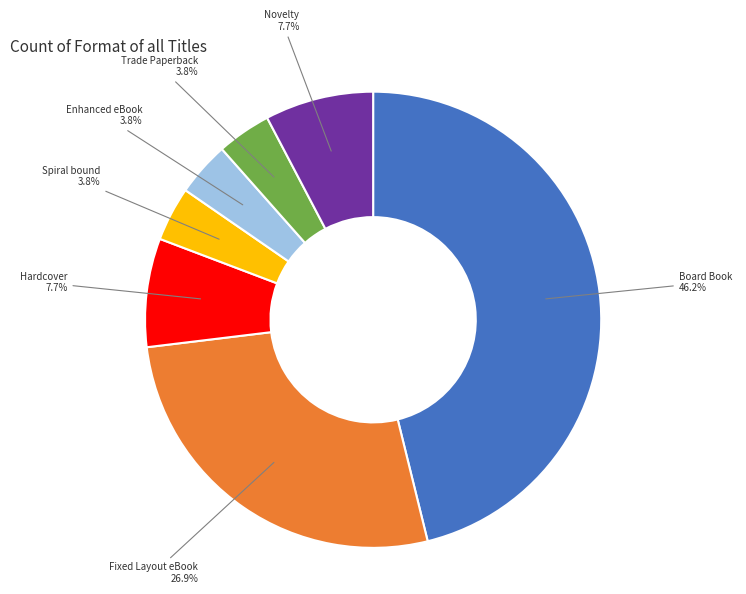

Is the sum of Hardcover and Trade Paperback greater than half?

No